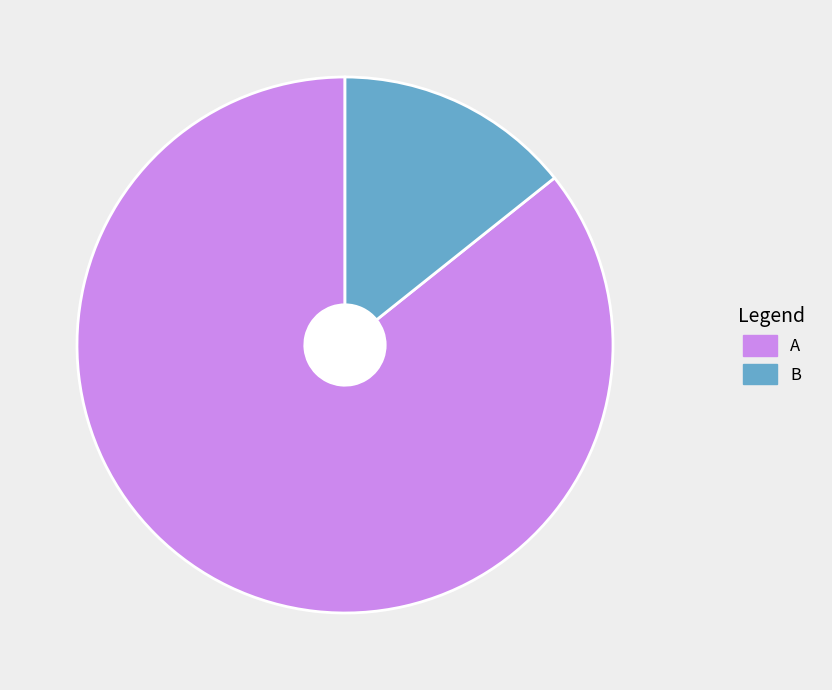

Rank the categories by value from highest to lowest.

A, B